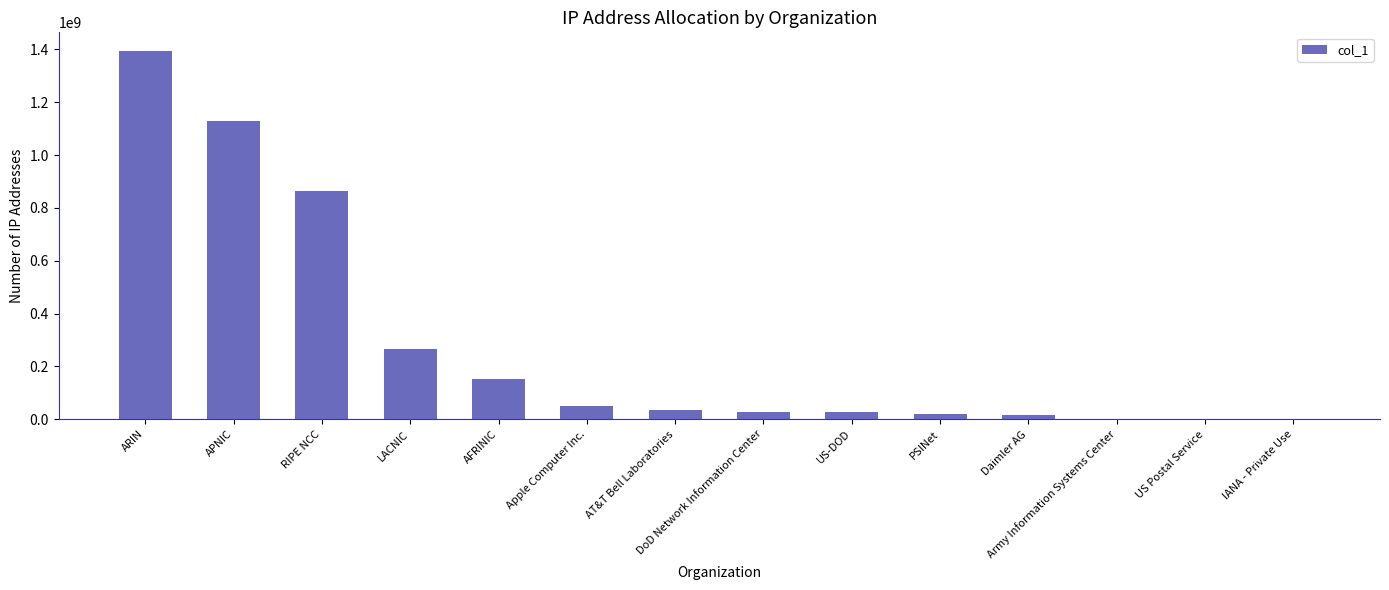

Which has a higher value, RIPE NCC or AFRINIC?

RIPE NCC